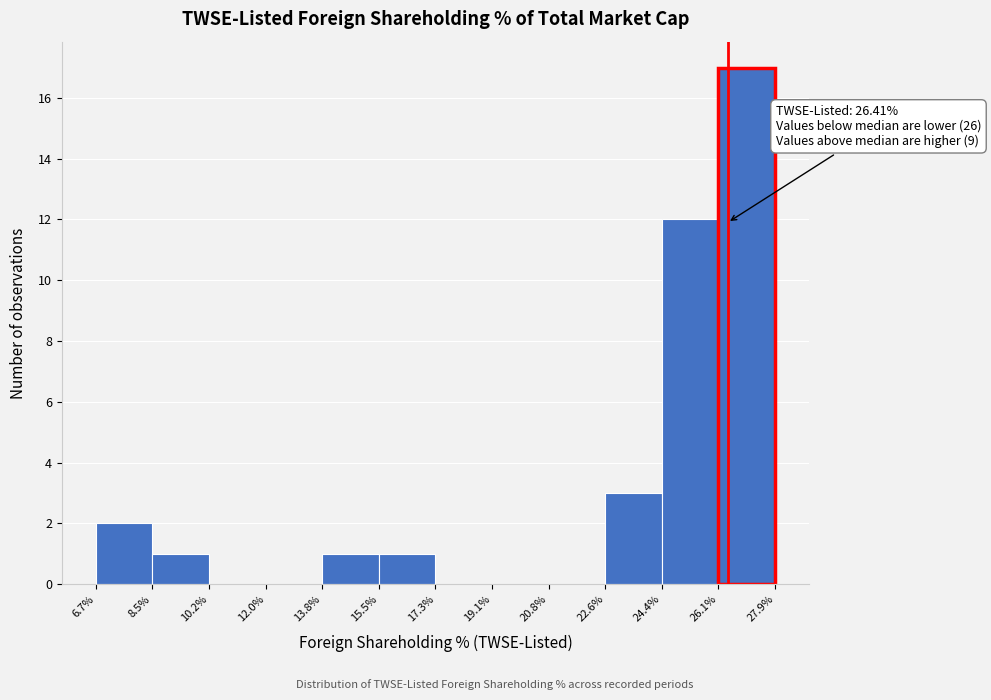

Over which range of the x-axis is the bar tallest?

26.1% to 27.9%